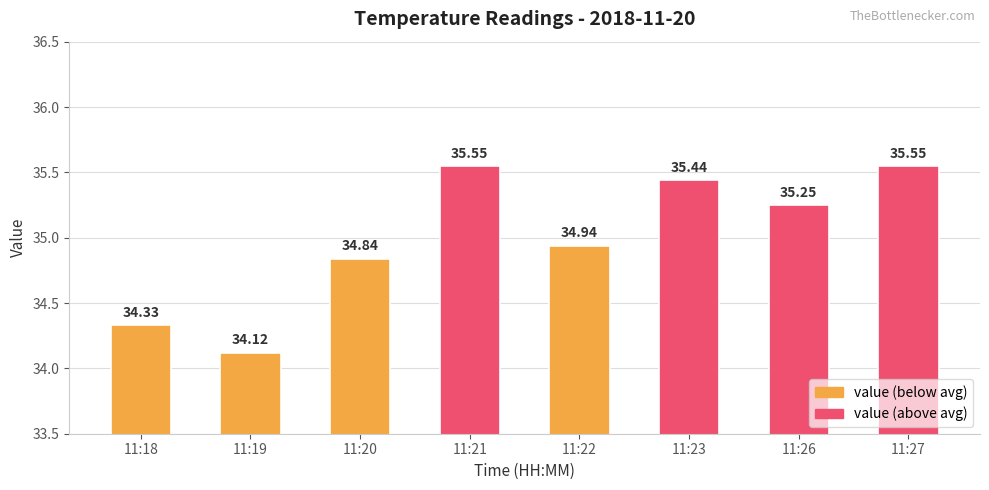

What value does the data have at 11:20?

34.8